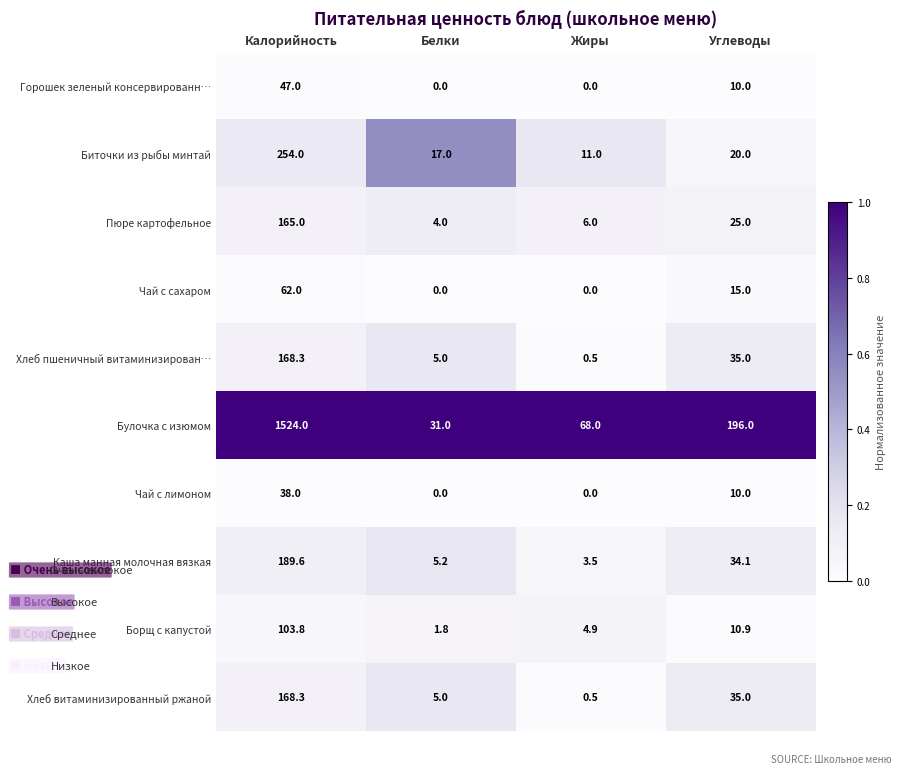

At which label does Горошек зеленый консервированн… first exceed 10?

Калорийность